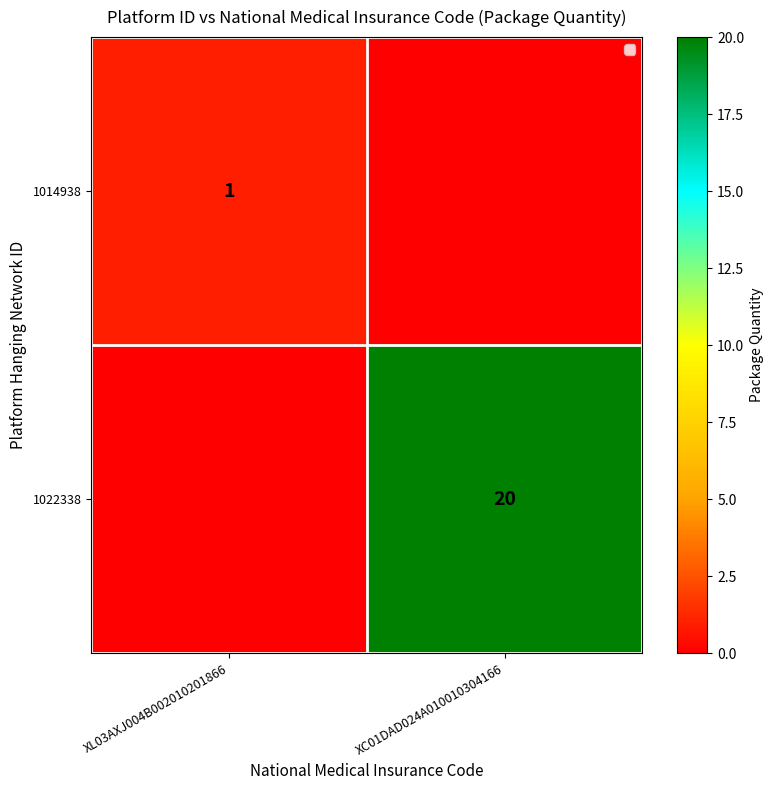

Is it true that 1022338 equals 27 at XC01DAD024A010010304166?

False